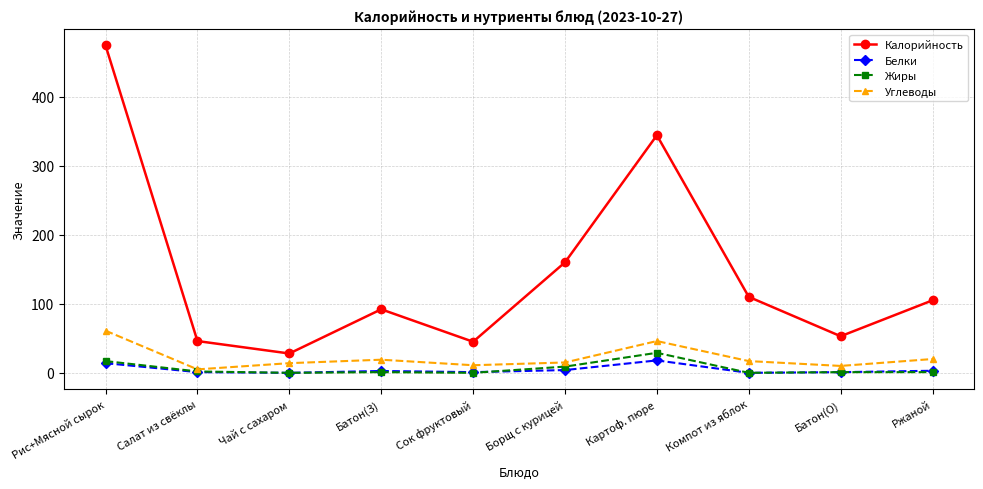

What is the label of the 2nd point from the left?

Салат из свёклы